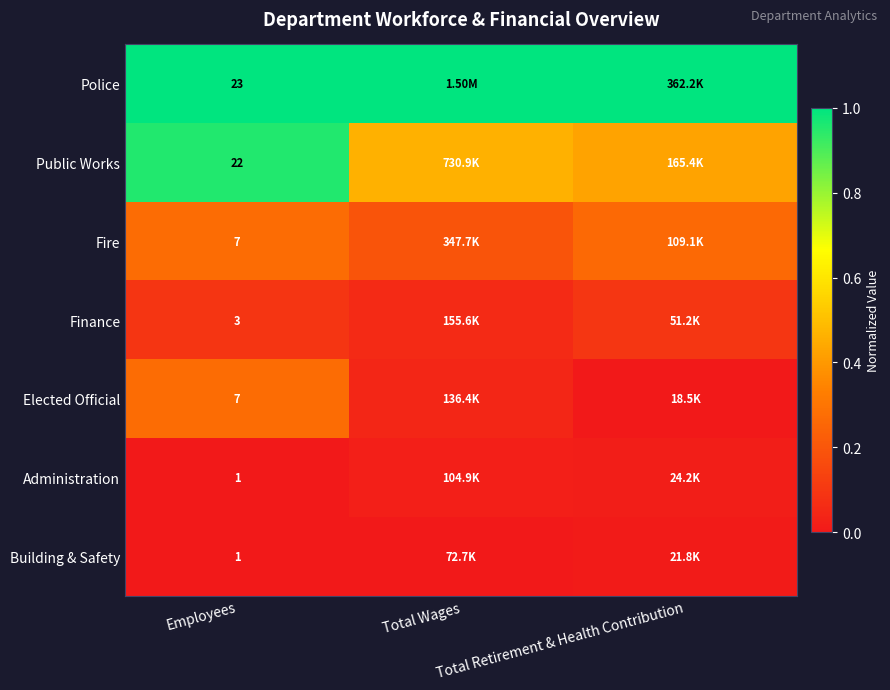

At which category is the sum across all series the highest?

Employees